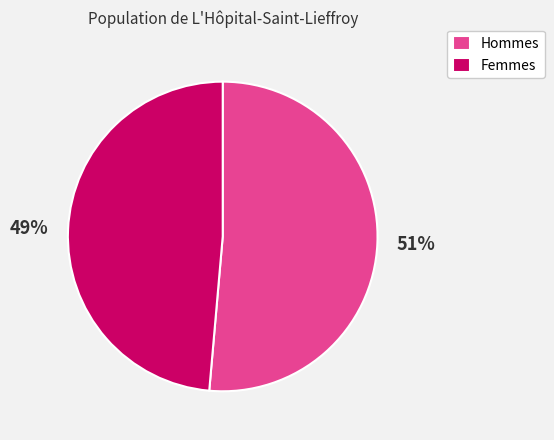

Is there any slice that represents more than half of the pie?

Yes